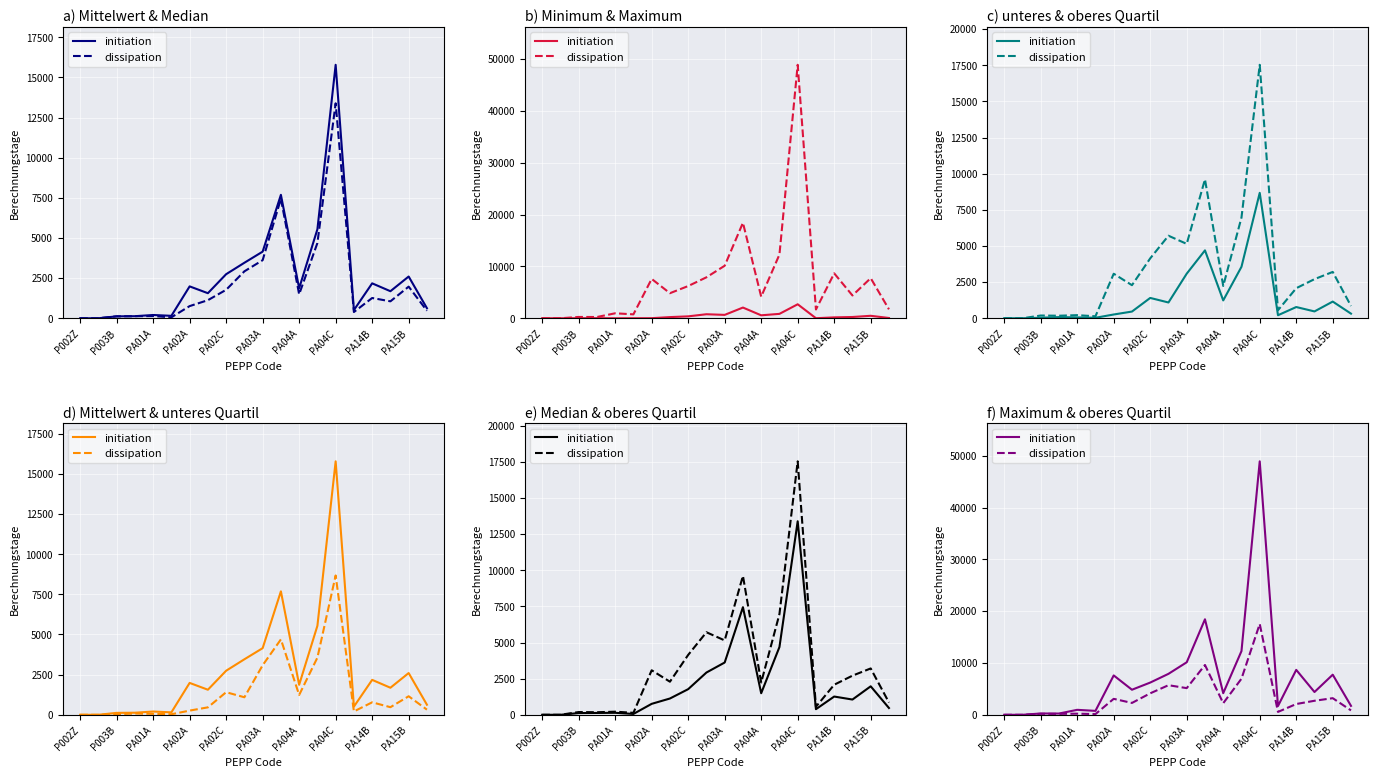

The dissipation series shows 184.3 at 15. True or false?

False